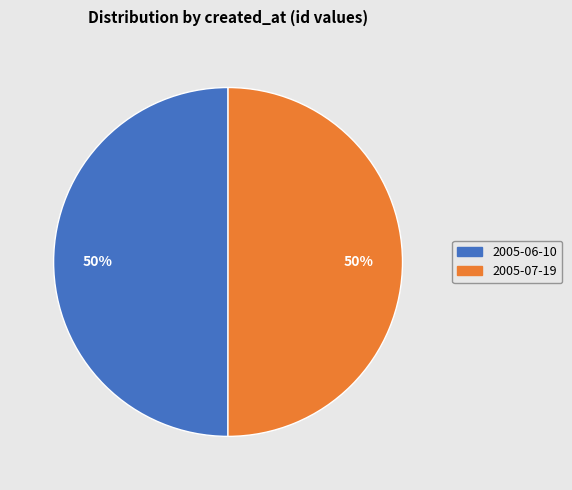

To the nearest percent, what percentage of the pie is 2005-07-19?

50%